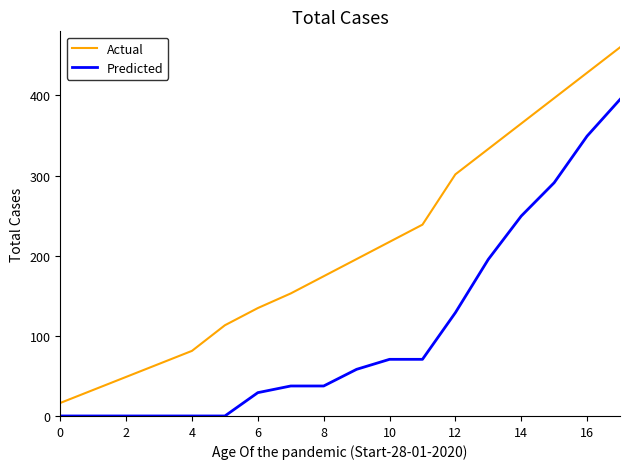

How many values in the Predicted series exceed 58?

9